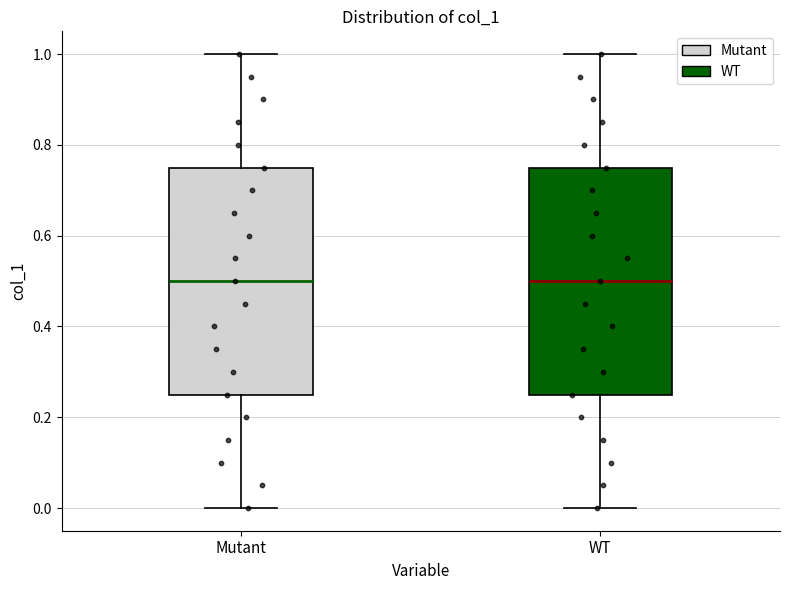

Where is the lower edge of the box for Mutant on the y-axis? The values are not printed on the chart, so give them approximately, as read against the axis.

0.26